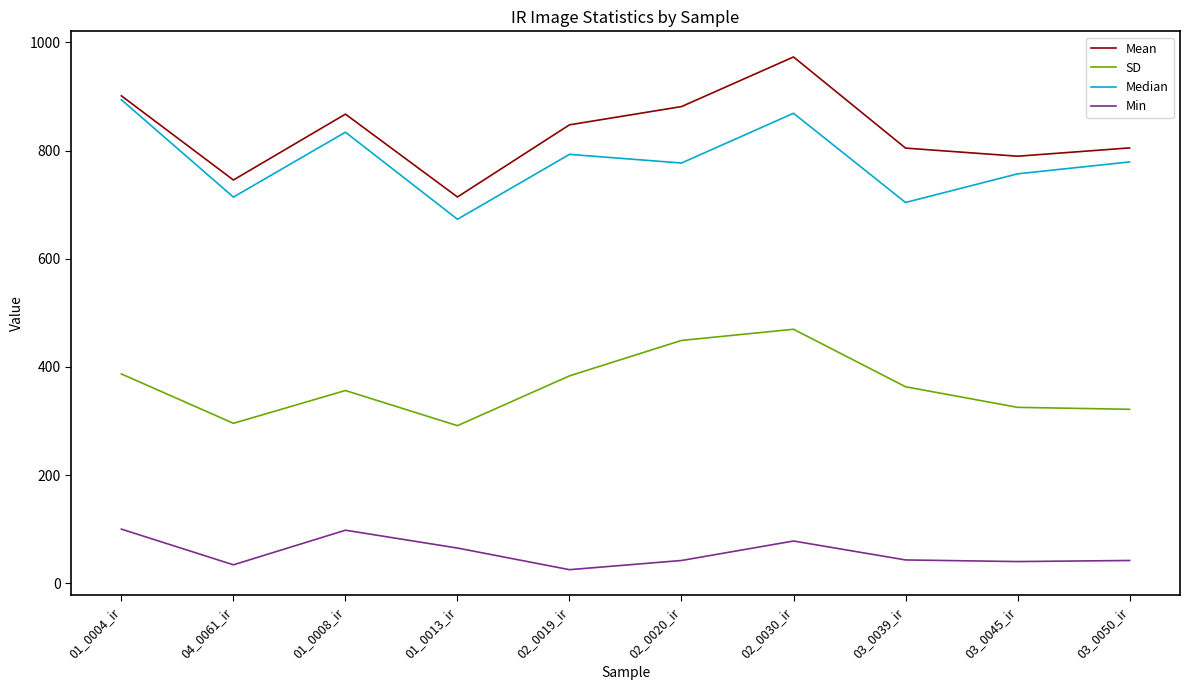

At which category does SD reach its first local peak?

01_0008_ir